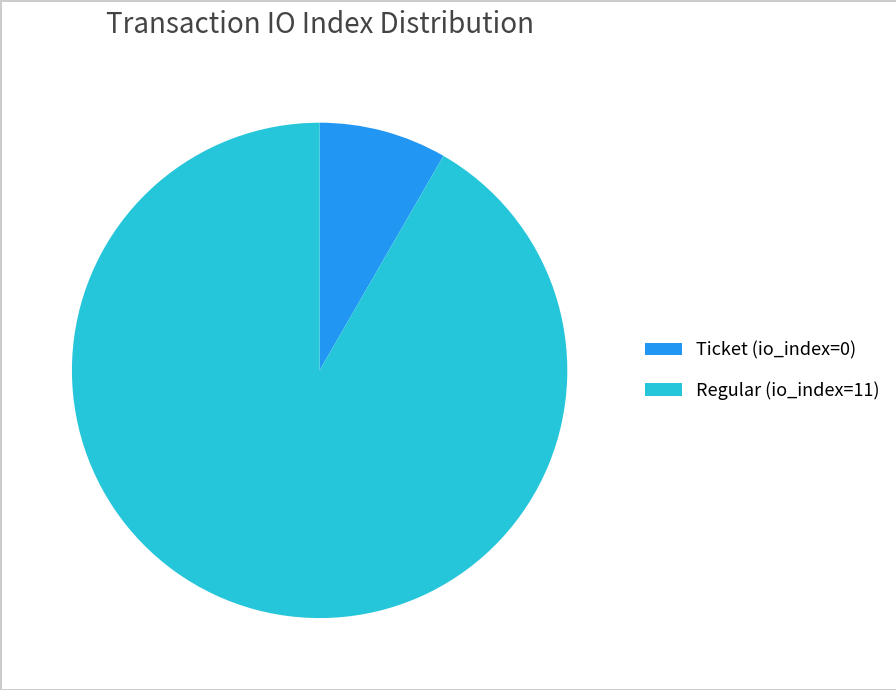

Between Regular (io_index=11) and Ticket (io_index=0), which is larger?

Regular (io_index=11)